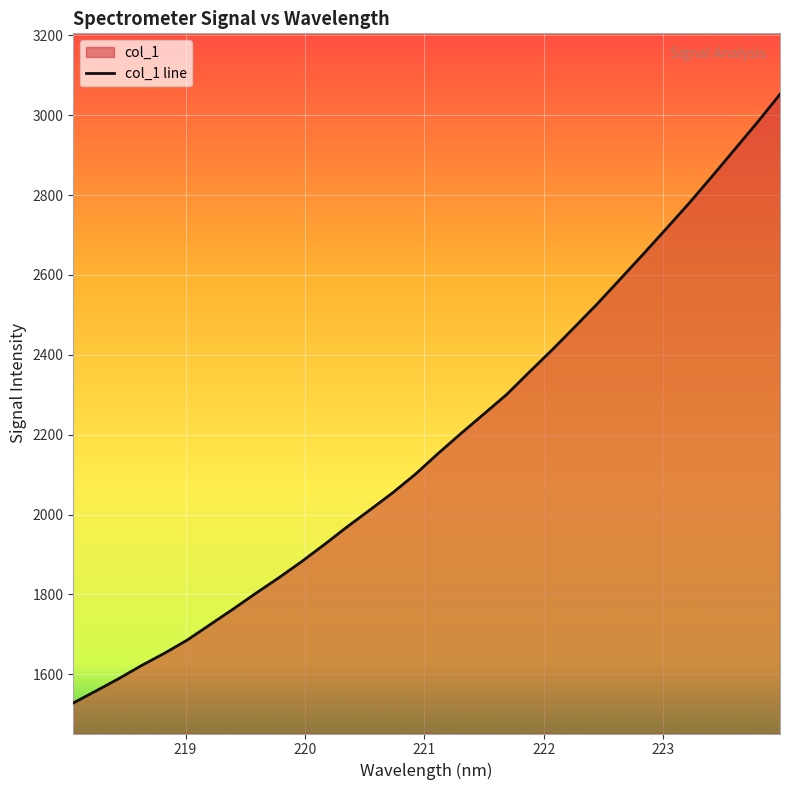

What is the label of the 7th point from the right?

222.8355